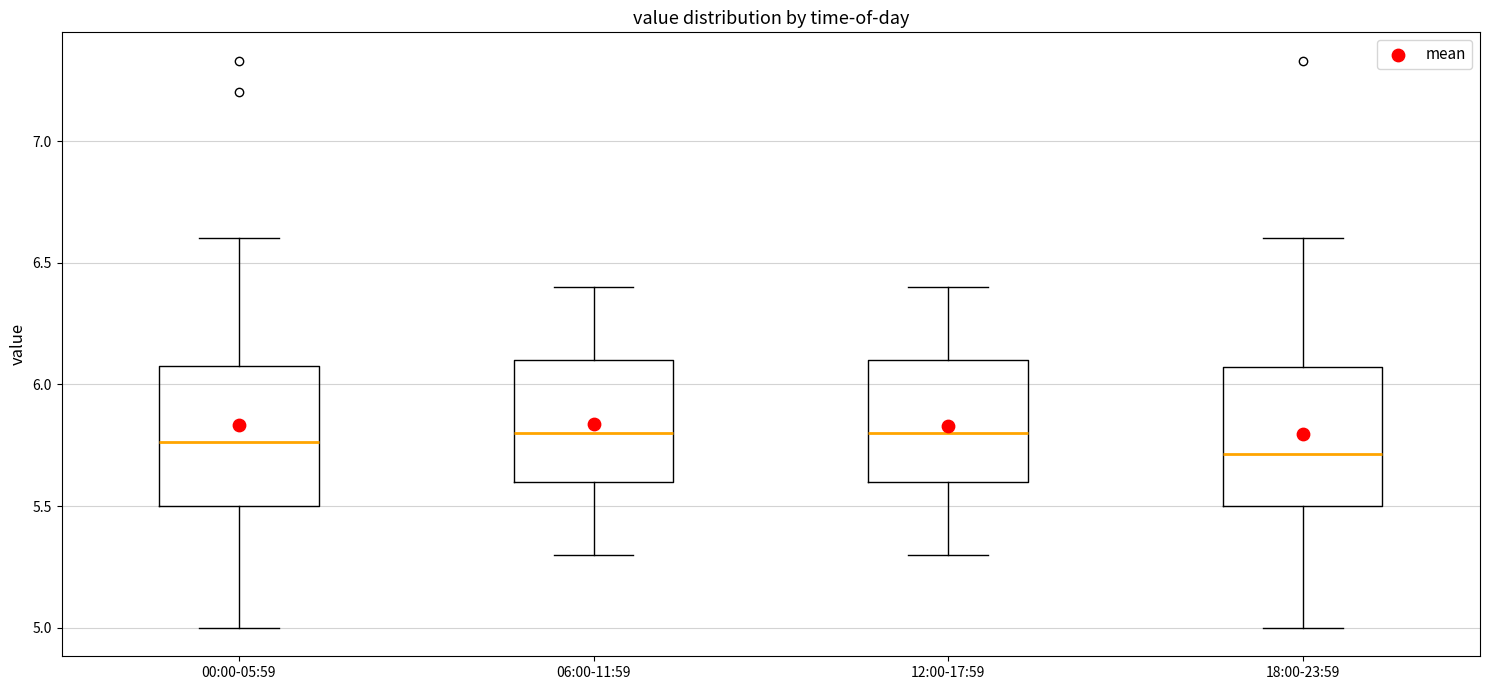

Where does the upper whisker of the box for 06:00-11:59 end on the y-axis? The values are not printed on the chart, so give them approximately, as read against the axis.

6.40